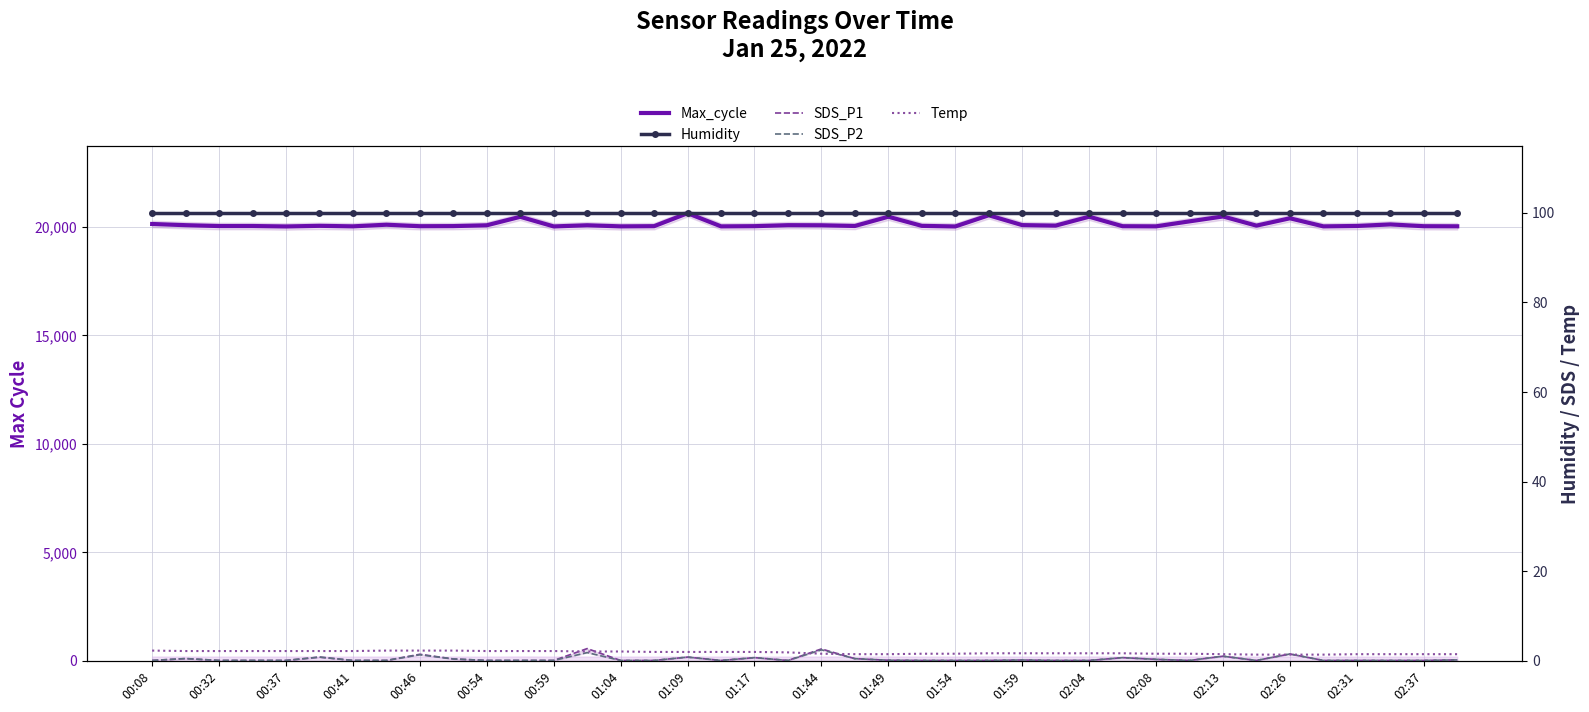

How many series are shown in this chart?

5